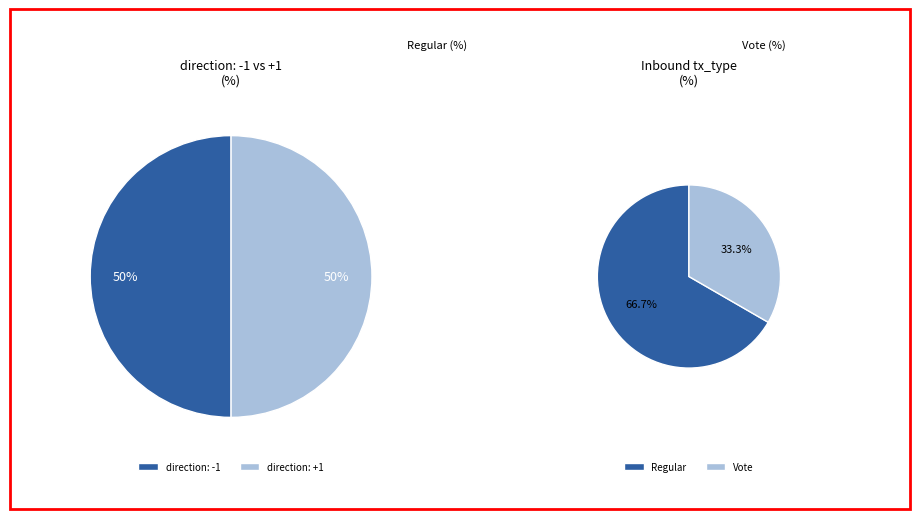

How many slices are in this pie chart?

4